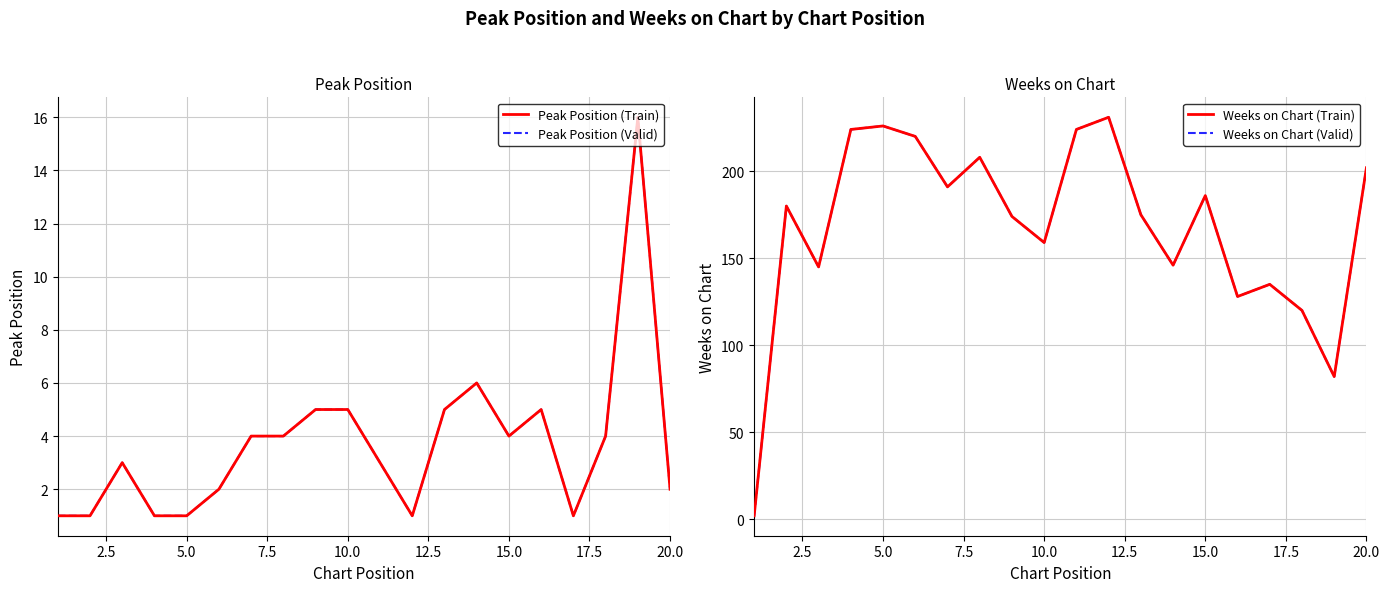

How many data points in Weeks on Chart (Valid) are less than 180?

10